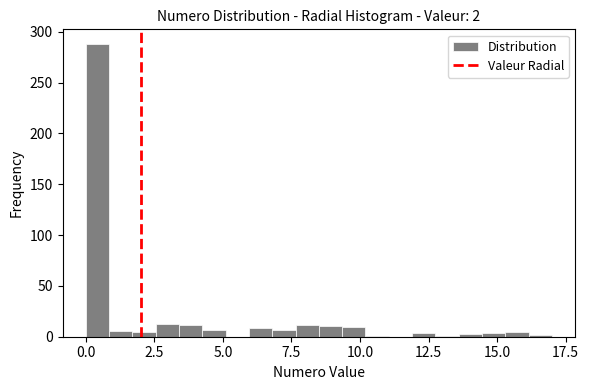

Around what value on the x-axis is the tallest bar? Give the approximate position of its centre, as read against the axis.

0.5